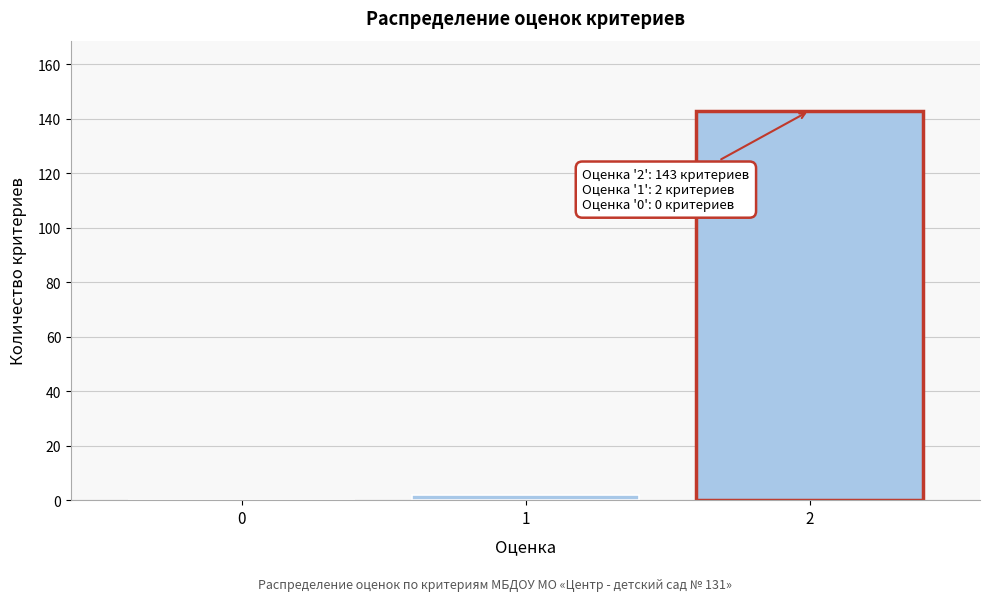

Reading left to right, what are all the values shown in this chart?

0=0	1=2	2=143